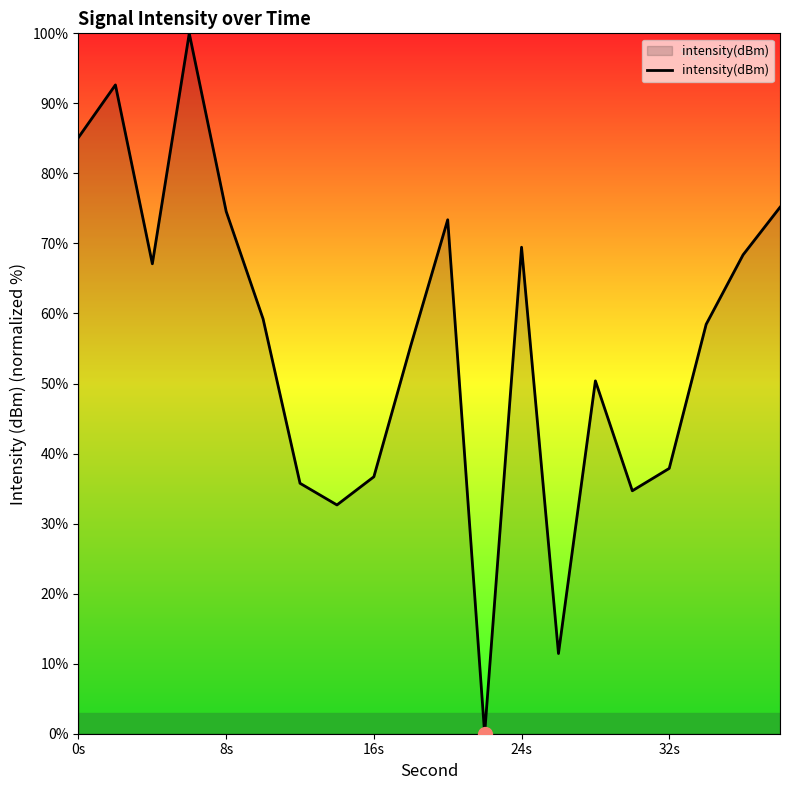

How many interior local peaks (higher than both neighbors) does the data have?

5